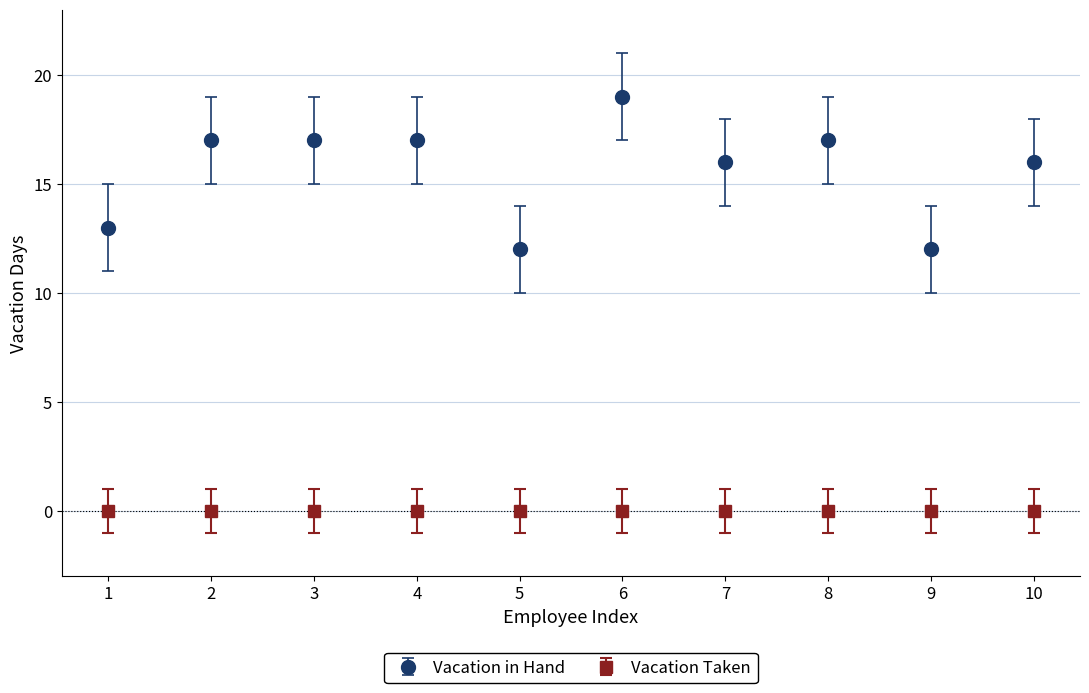

Which series has the largest range (max minus min)?

Vacation in Hand